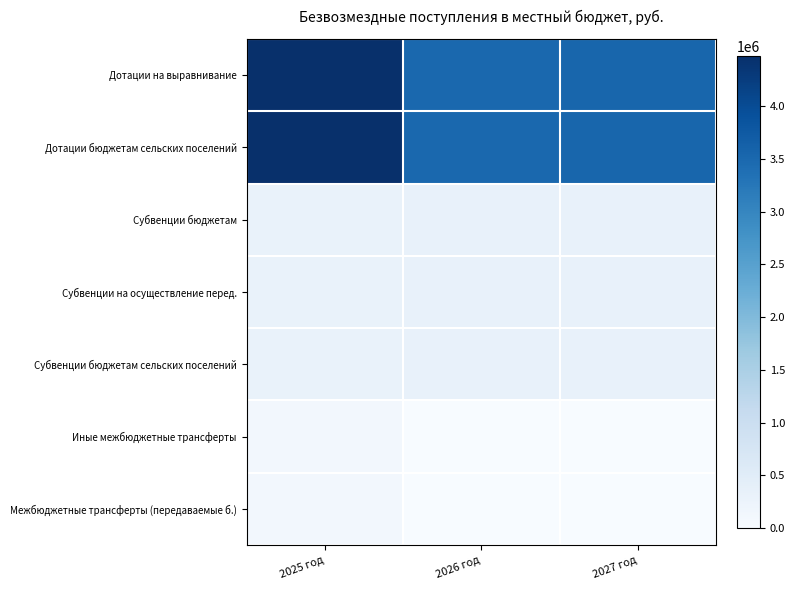

What is the difference between the highest and lowest values at 2026 год?

3514174.2